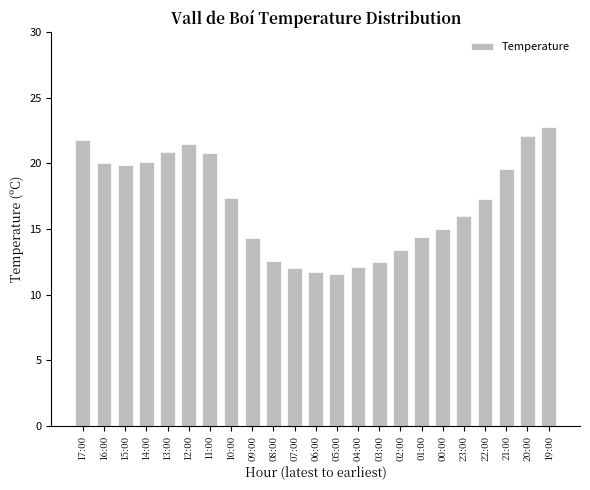

Read the value at 22:00.

17.3